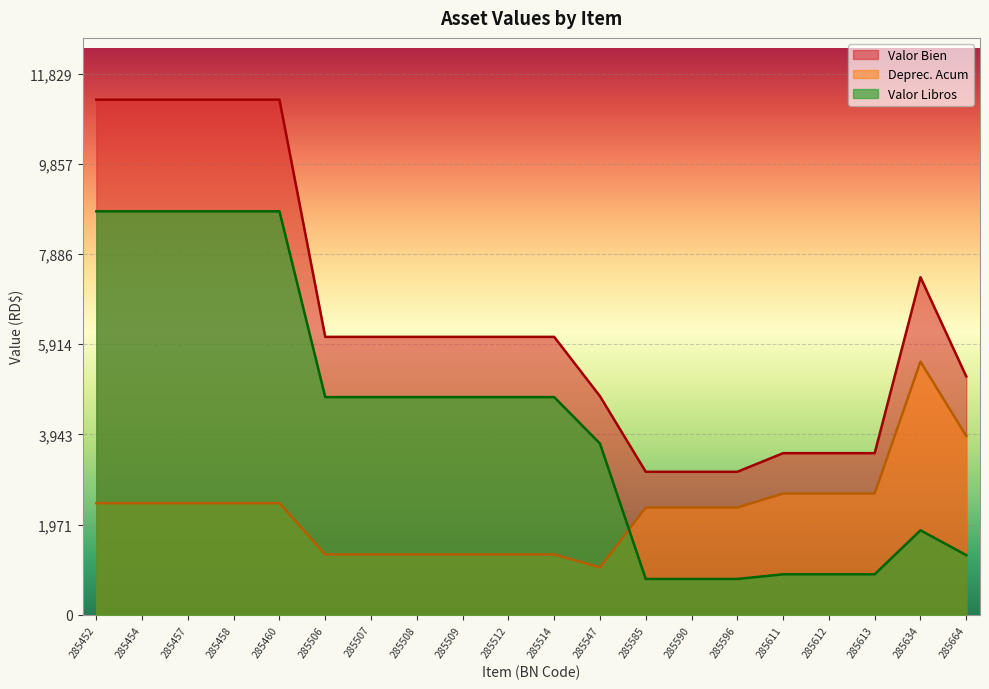

What is the difference between the highest and lowest values at 285596?

2344.5